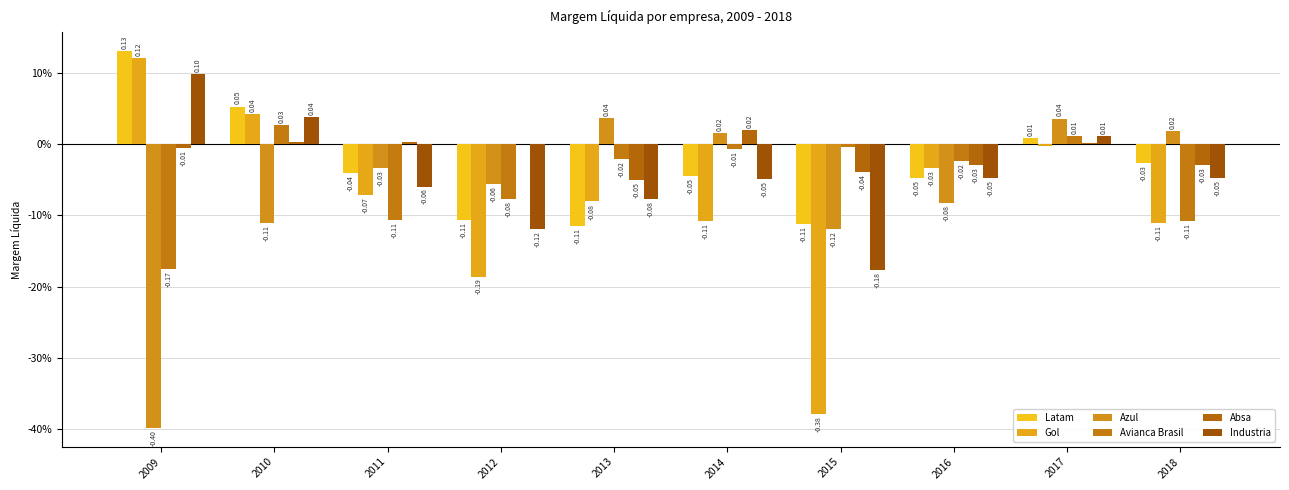

Are the bars grouped side by side (vs. stacked)?

Yes